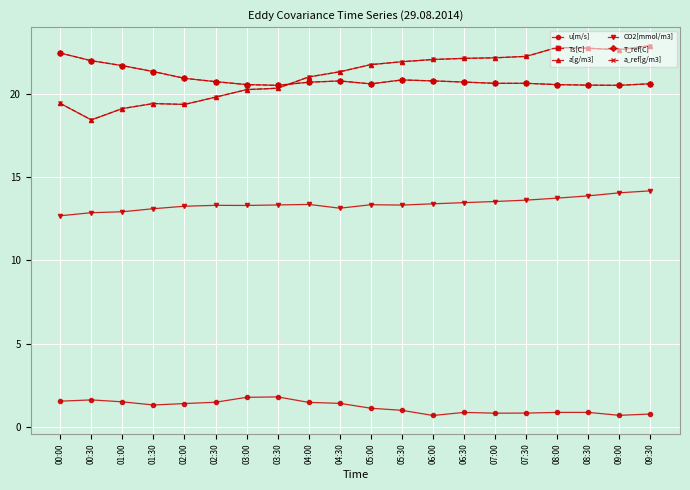

Is this an area chart (filled region under the line)?

No